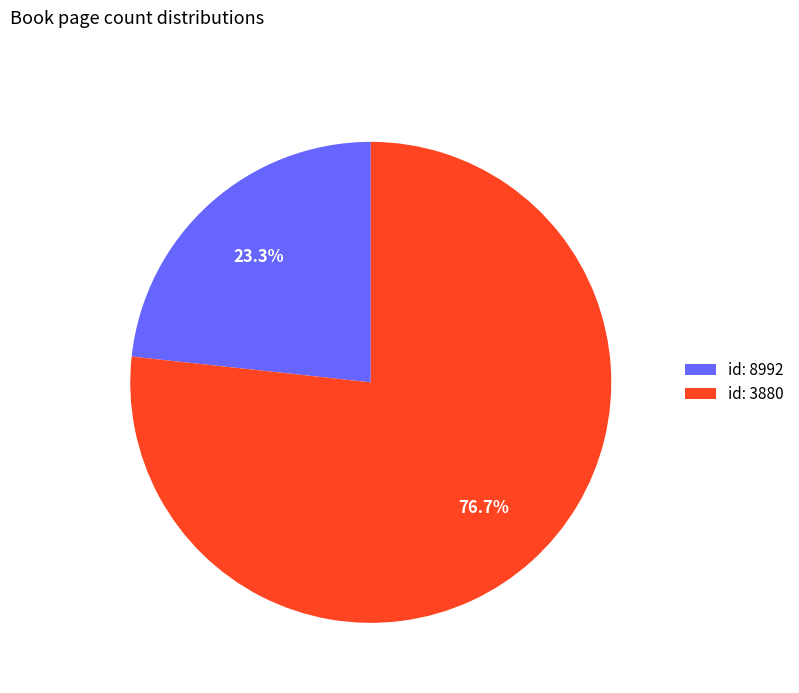

What portion of the pie excludes id: 8992?

76.7%